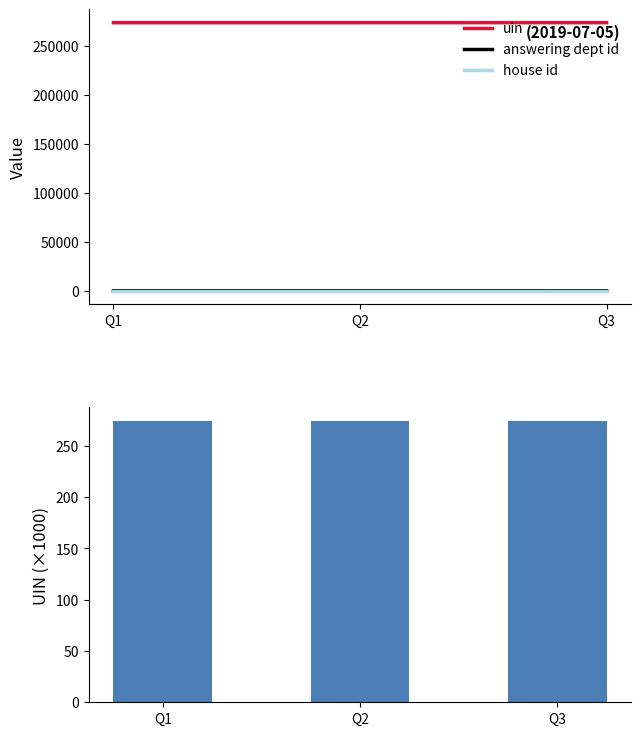

What is the average value of the house id series?

1